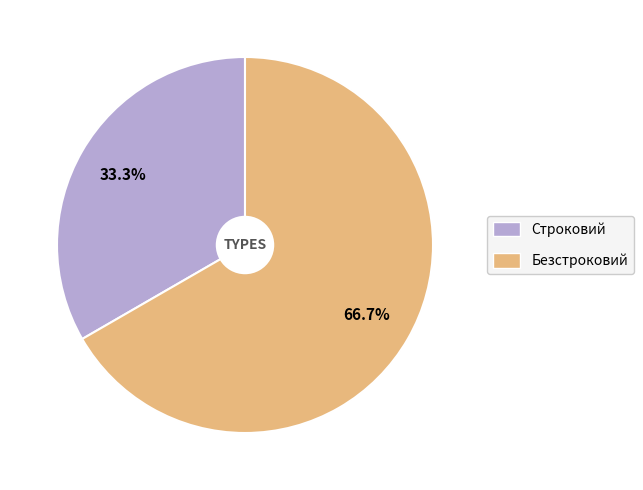

Which slice is the largest?

Безстроковий